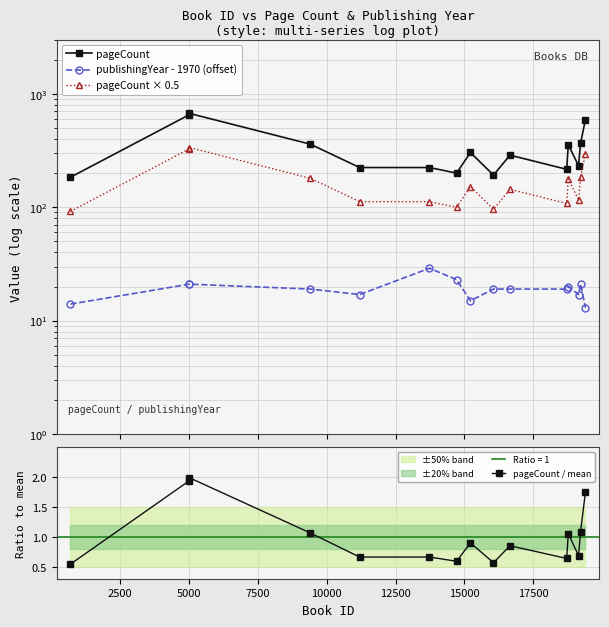

What is the highest value of the pageCount / mean series?

2.0